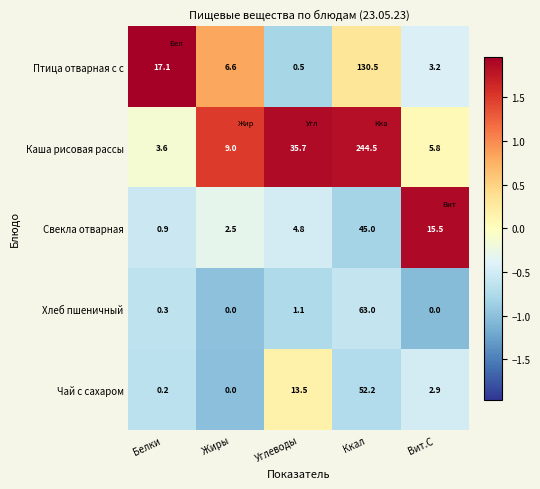

How many series are shown in this chart?

5